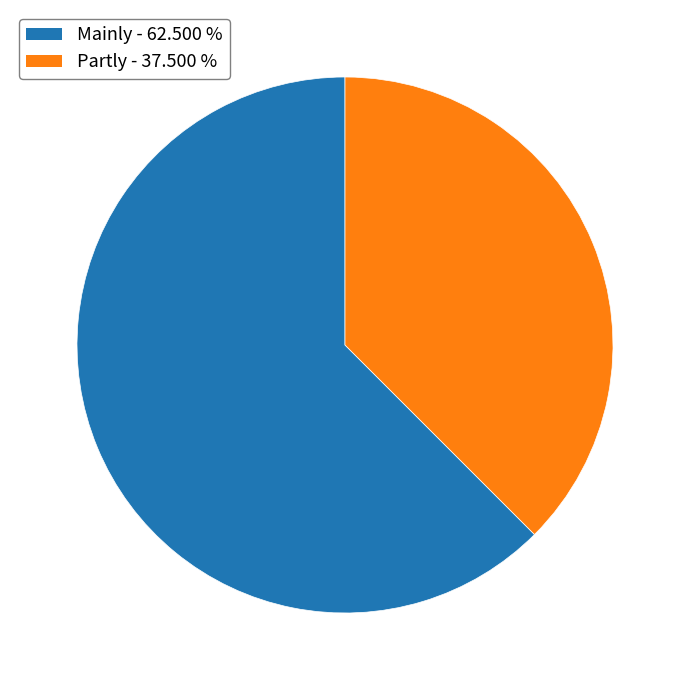

What is the majority slice?

Mainly